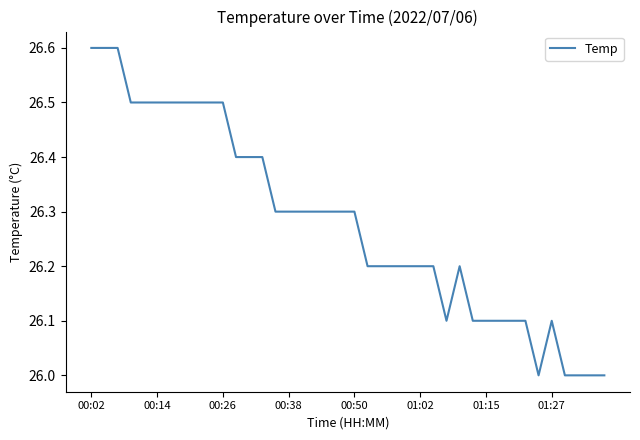

What is the maximum value shown in the chart?

26.6